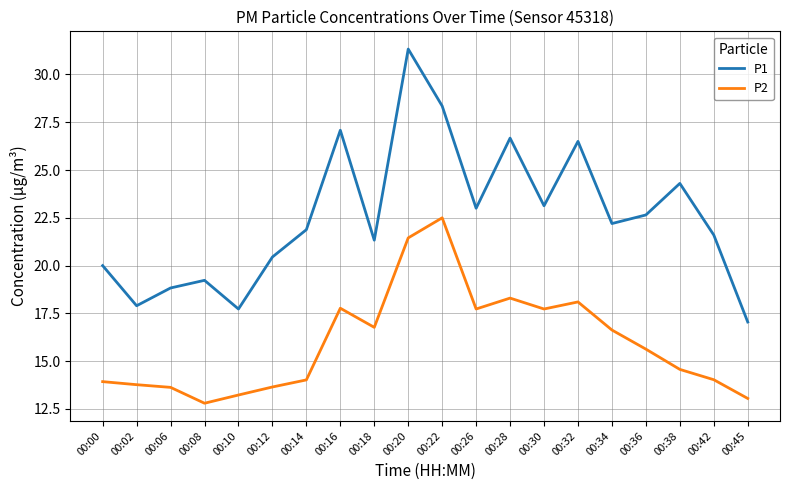

What are all the series names shown in the legend?

P1, P2